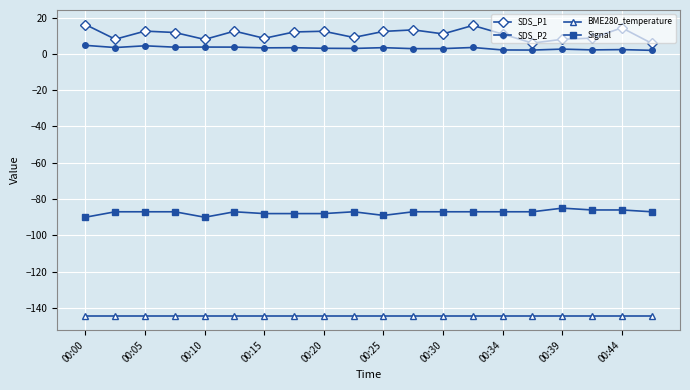

What is the lowest value of the Signal series?

-90.0